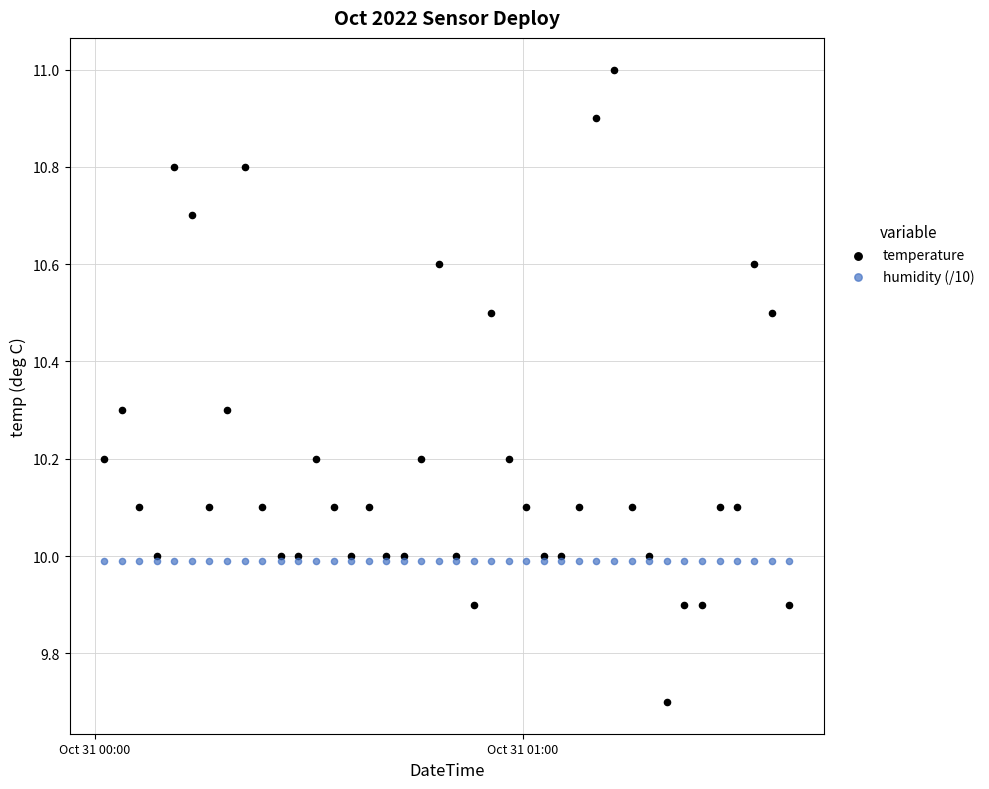

Which series reaches the minimum Y coordinate?

temperature